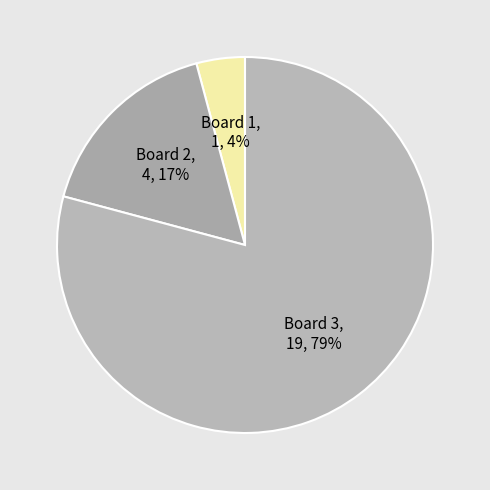

To the nearest percent, what is the average slice percentage?

33%